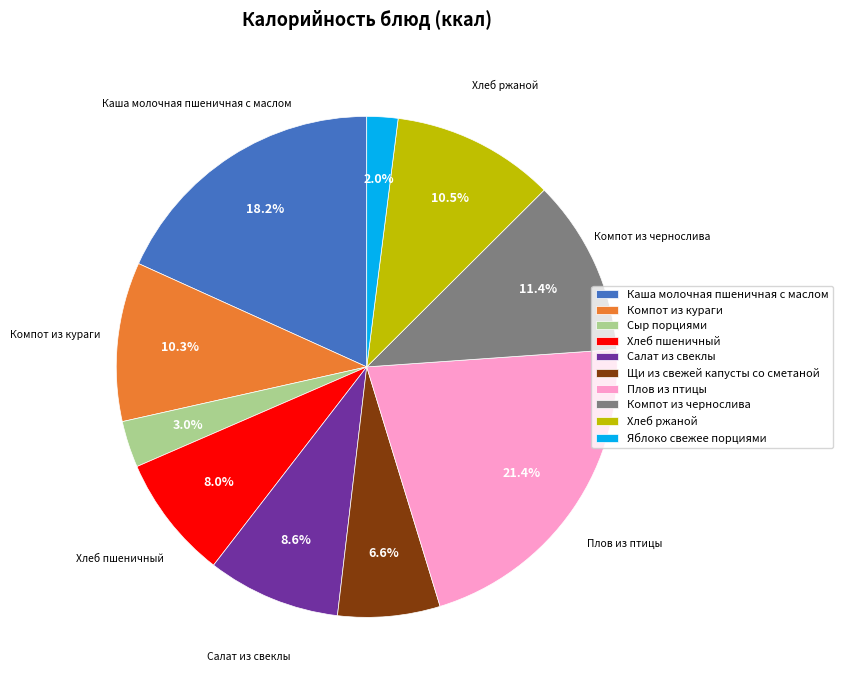

Combined, do Яблоко свежее порциями and Хлеб ржаной account for over 50%?

No